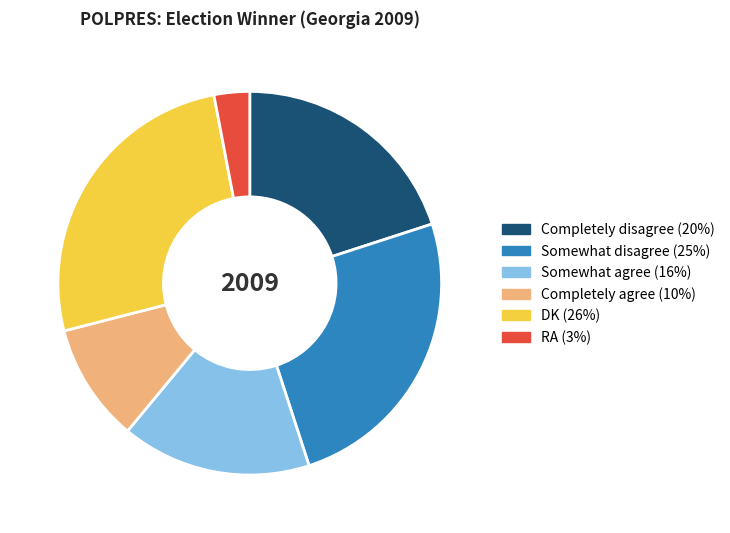

Is DK the majority of the pie?

No